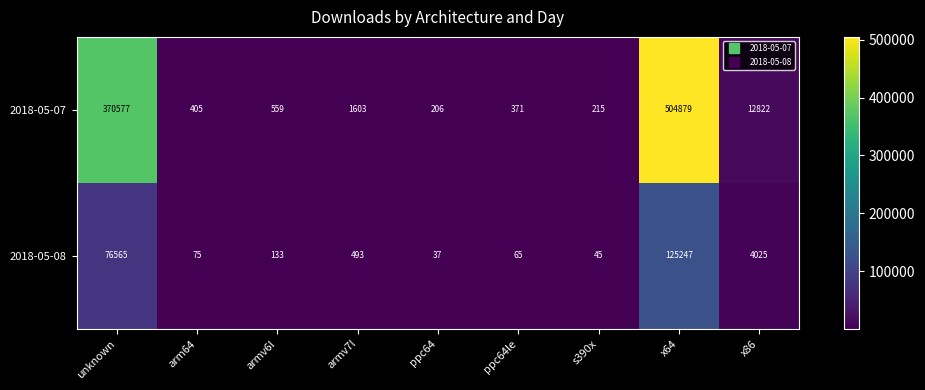

Which series has the largest range (max minus min)?

2018-05-07